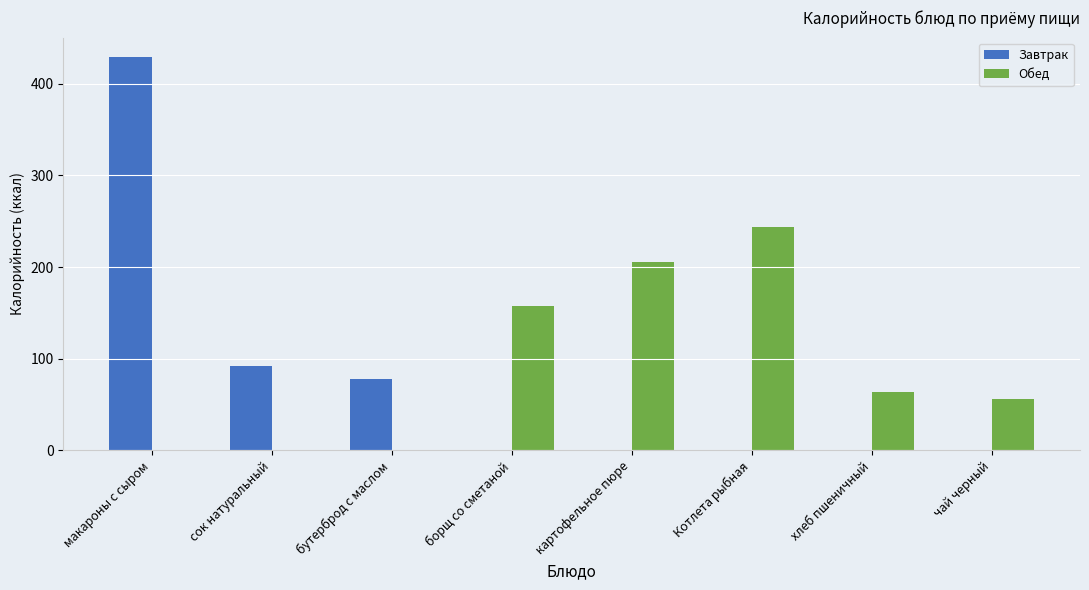

Is the value of Обед at картофельное пюре greater than the value of Завтрак at борщ со сметаной?

Yes